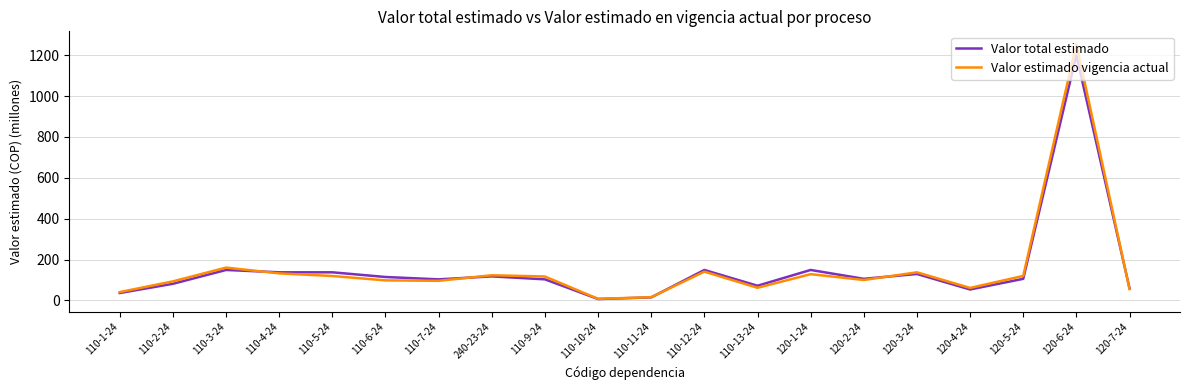

What is the highest value of the Valor estimado vigencia actual series?

1254.6